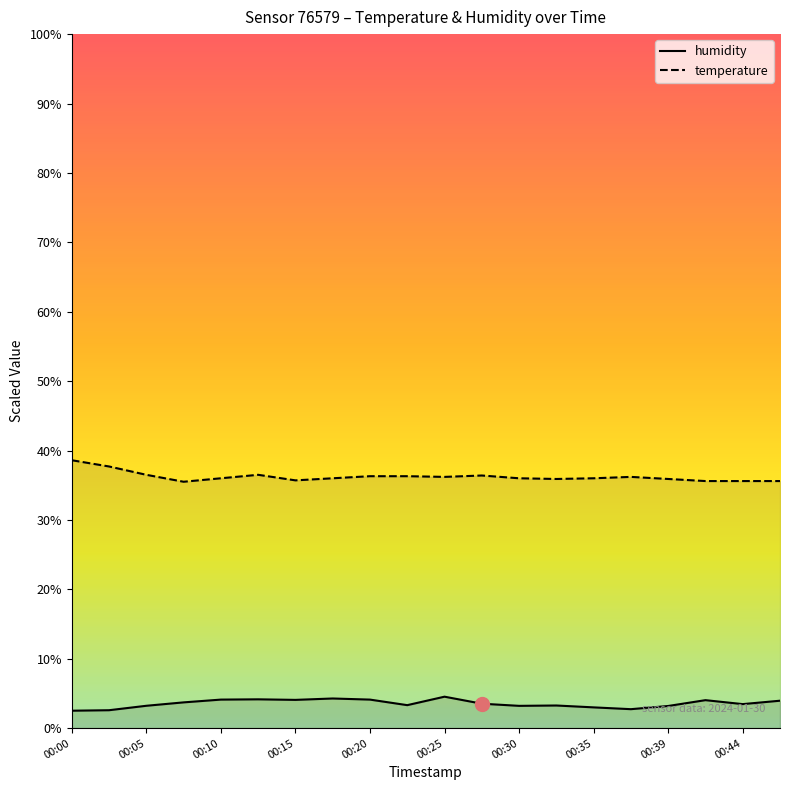

Rank the series by their average value, from lowest to highest.

humidity, temperature